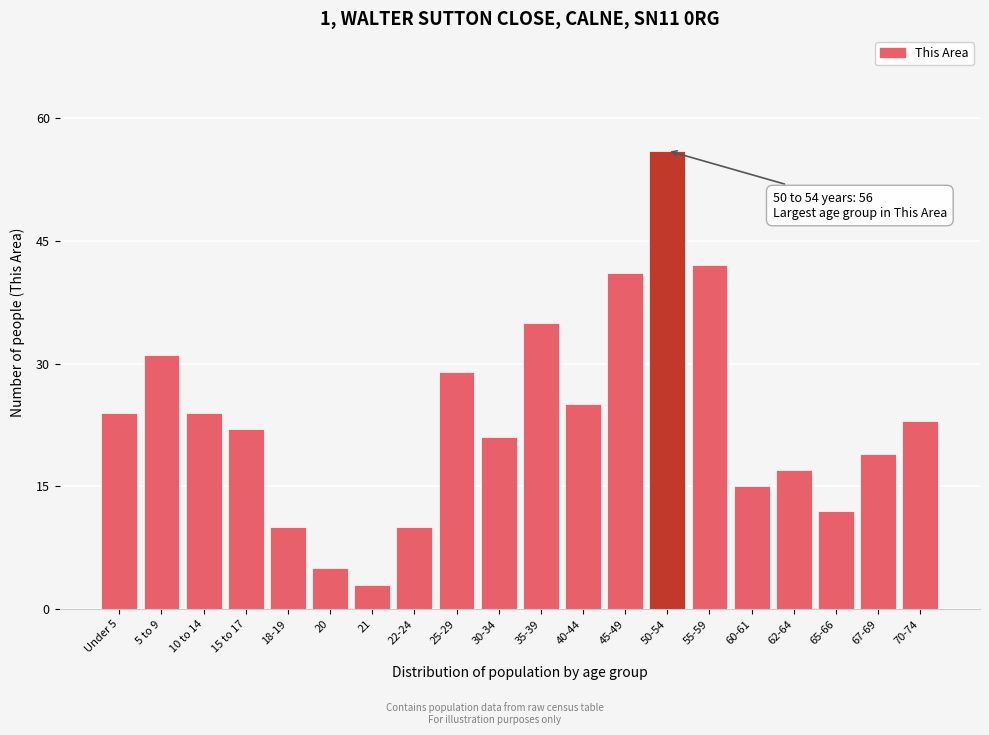

Reading right to left, what are all the values shown in this chart?

70-74=23	67-69=19	65-66=12	62-64=17	60-61=15	55-59=42	50-54=56	45-49=41	40-44=25	35-39=35	30-34=21	25-29=29	22-24=10	21=3	20=5	18-19=10	15 to 17=22	10 to 14=24	5 to 9=31	Under 5=24